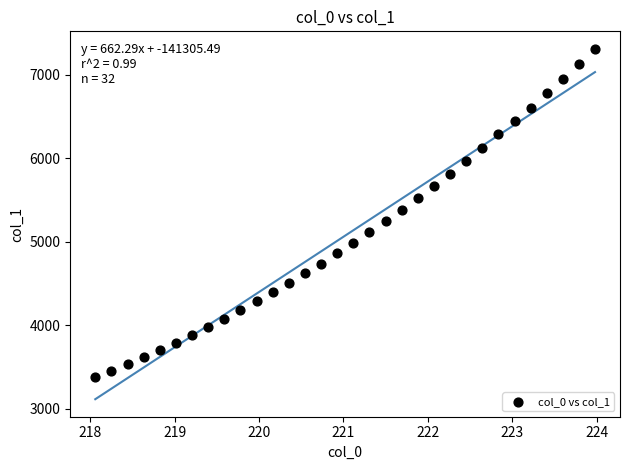

What is the range of Y values (max minus min)?

3933.5